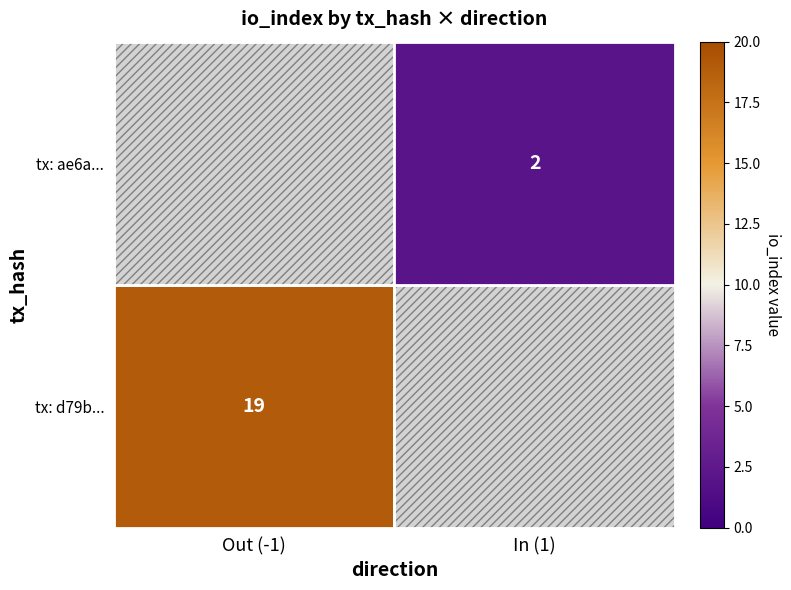

What is the maximum value shown in the chart?

19